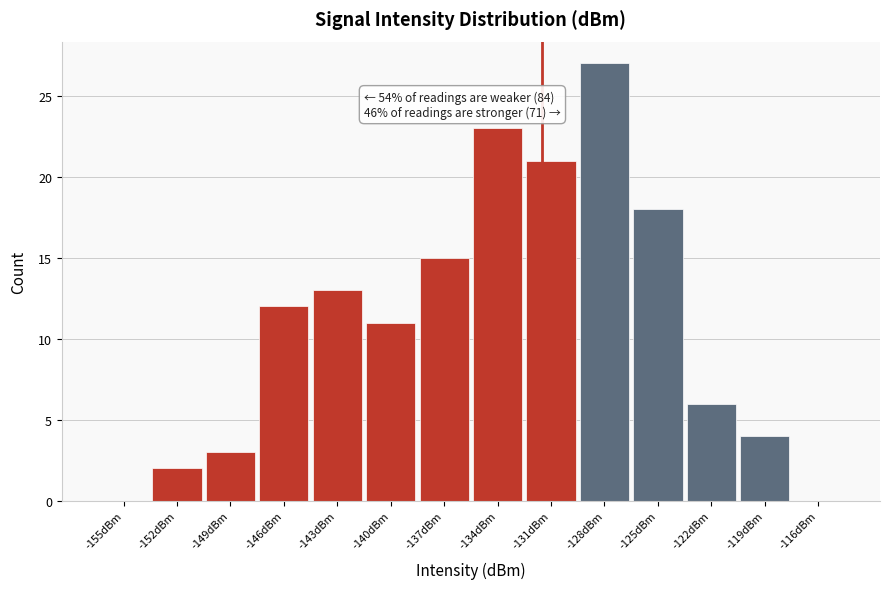

Reading left to right, extract all data points from this chart.

-155dBm=0	-152dBm=2	-149dBm=3	-146dBm=12	-143dBm=13	-140dBm=11	-137dBm=15	-134dBm=23	-131dBm=21	-128dBm=27	-125dBm=18	-122dBm=6	-119dBm=4	-116dBm=0